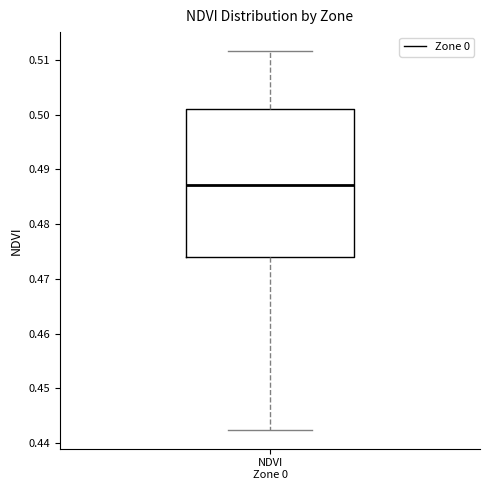

Where does the median line of the box for NDVI Zone 0 sit on the y-axis? The values are not printed on the chart, so give them approximately, as read against the axis.

0.487